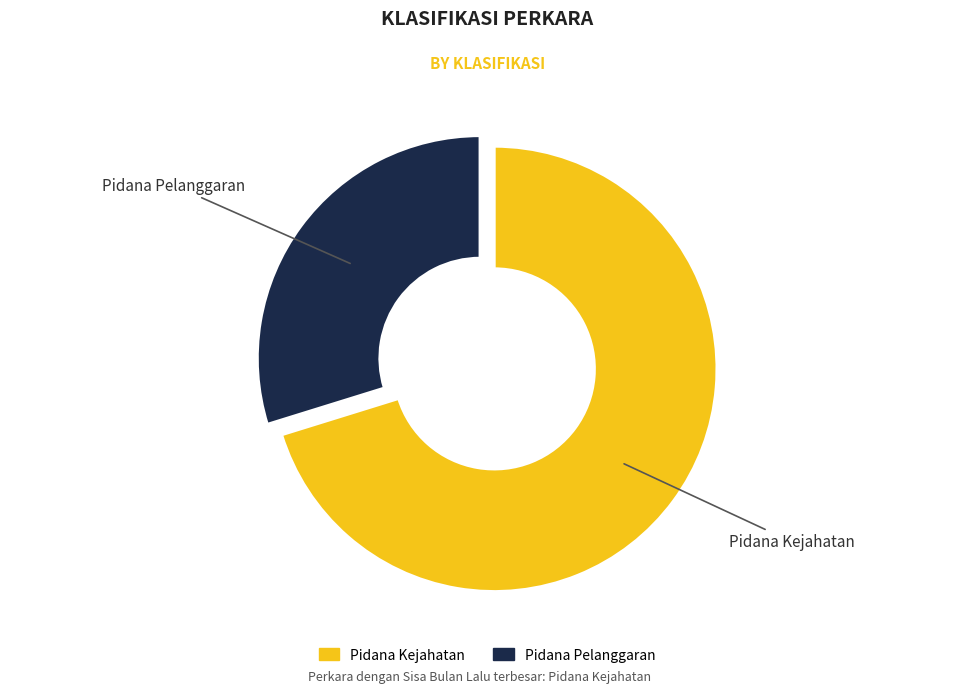

Rank the categories by value from lowest to highest.

Pidana Pelanggaran, Pidana Kejahatan